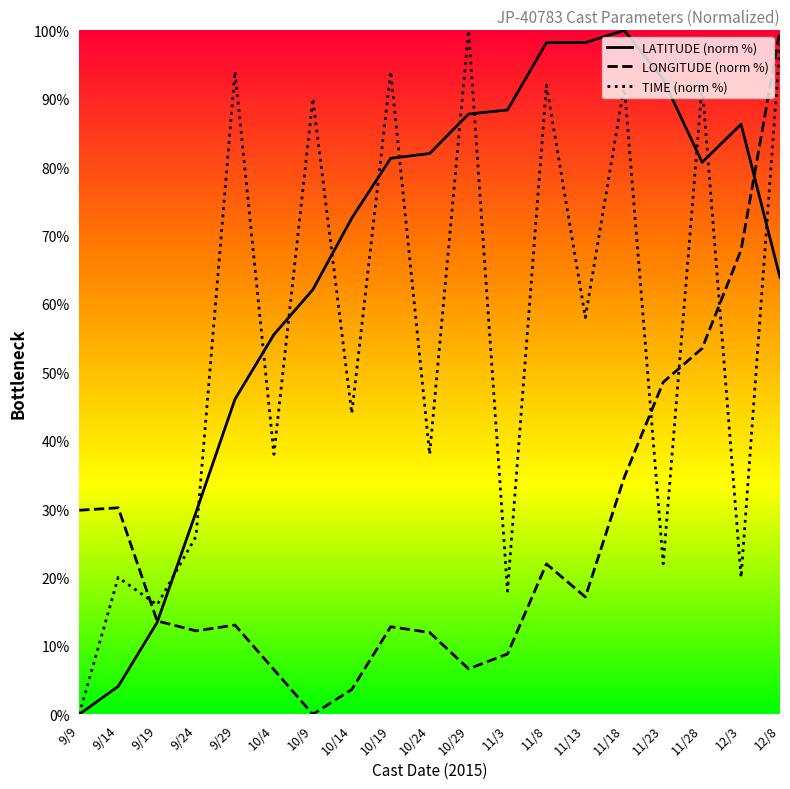

At 10/4, list the series in order from smallest to largest.

LONGITUDE (norm %), TIME (norm %), LATITUDE (norm %)